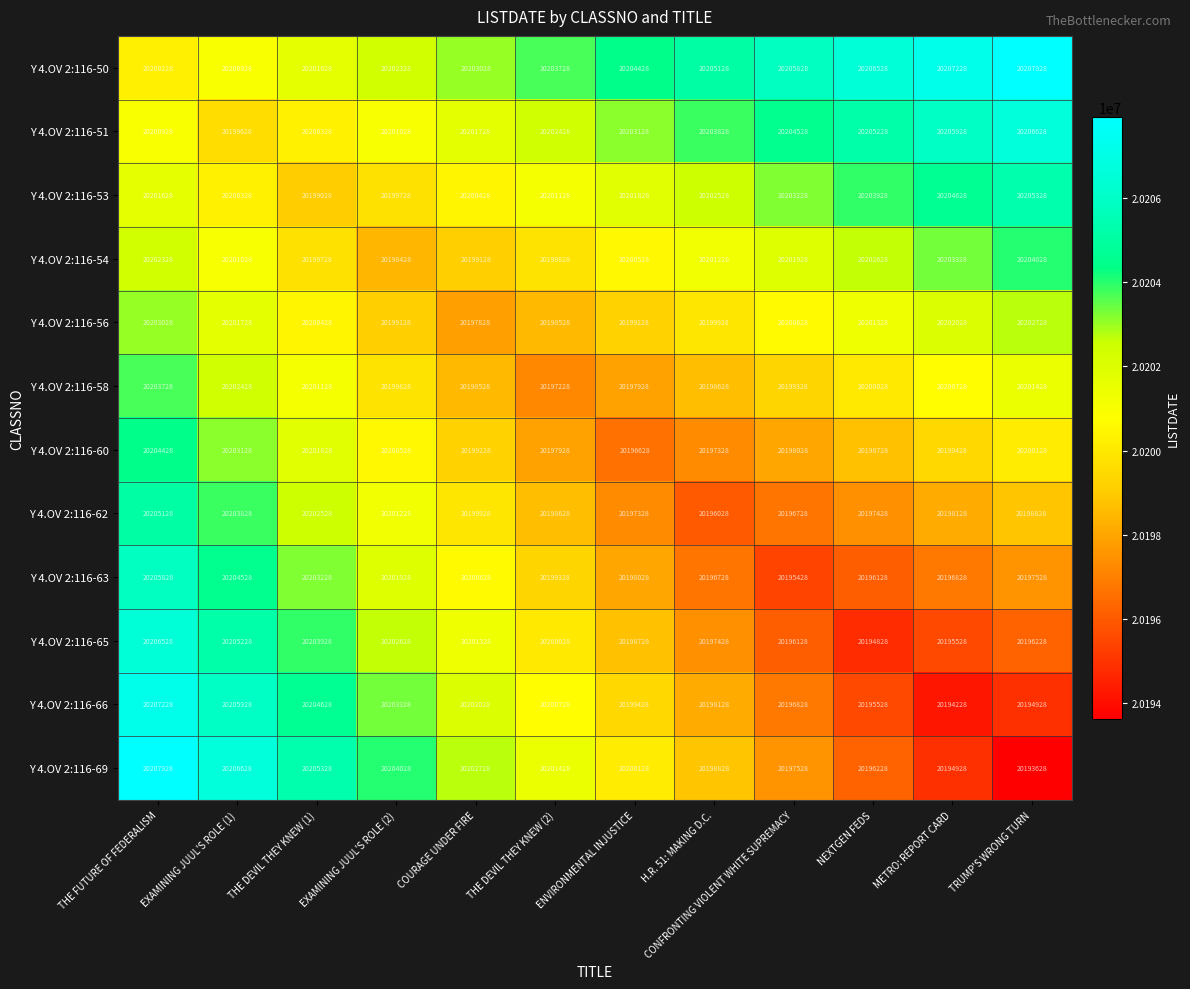

How many distinct data groups are displayed?

12